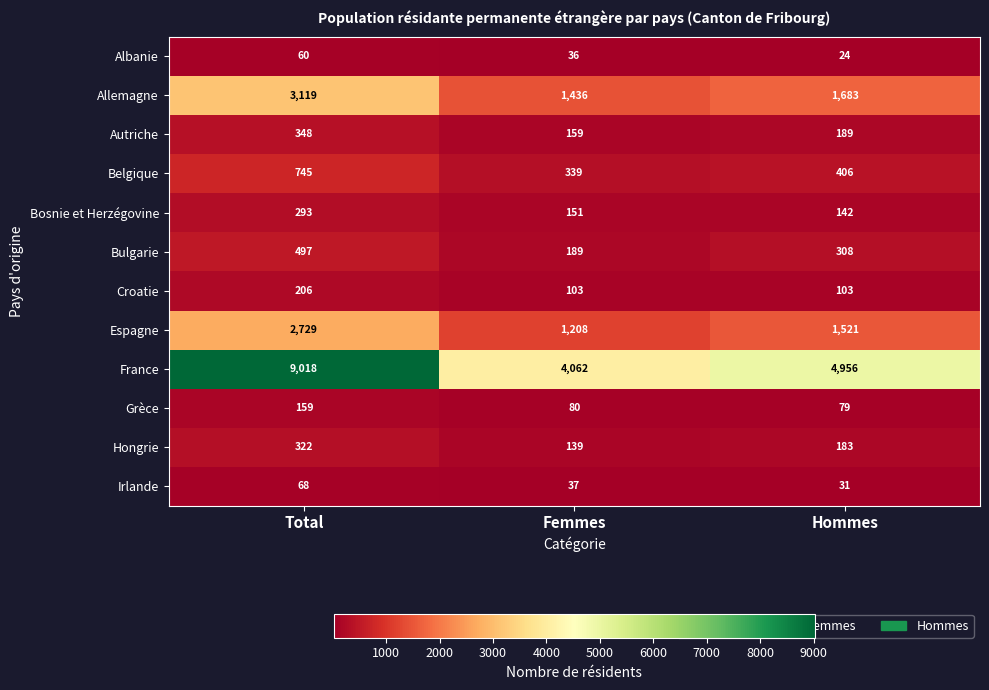

At which category is the sum across all series the highest?

Total